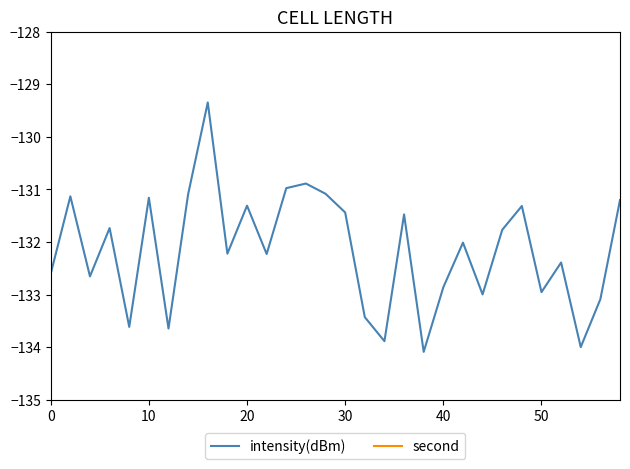

What is the difference between the maximum and minimum values in the intensity(dBm) series?

4.7